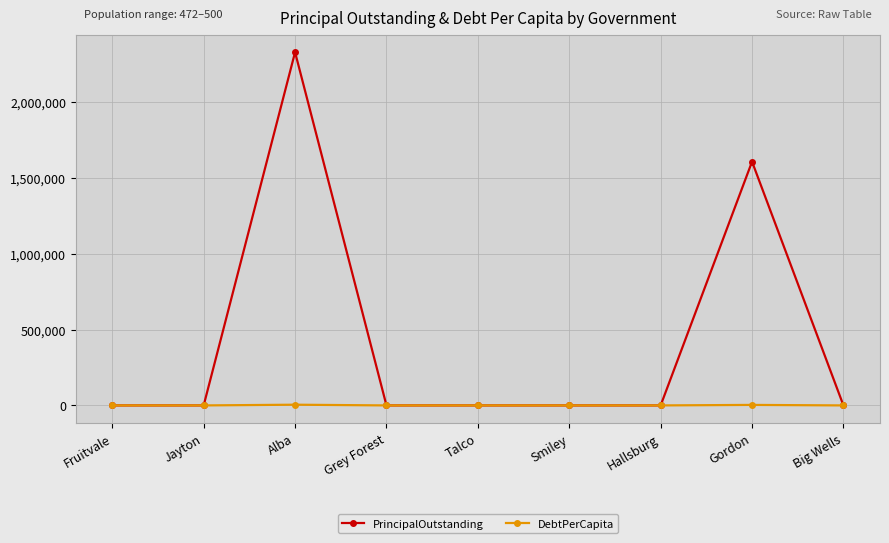

Which series has the widest spread of values?

PrincipalOutstanding